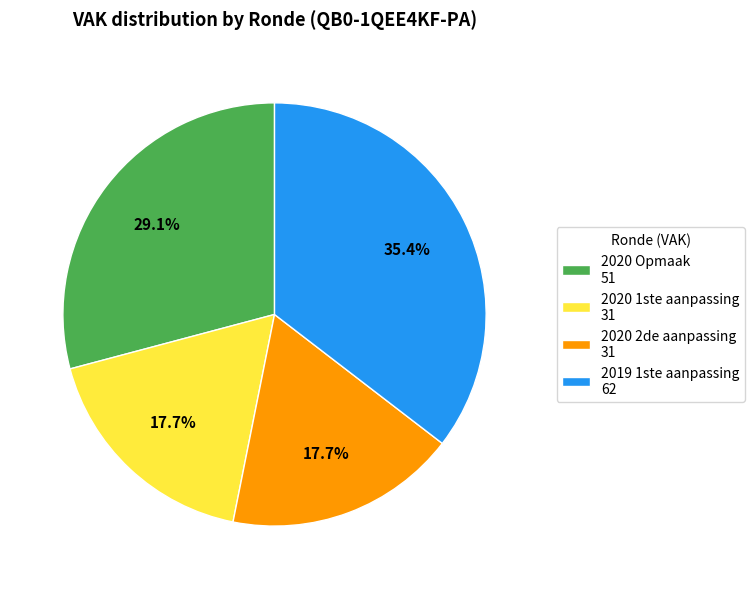

To the nearest percent, what is the difference between the largest and smallest slice percentages?

18%